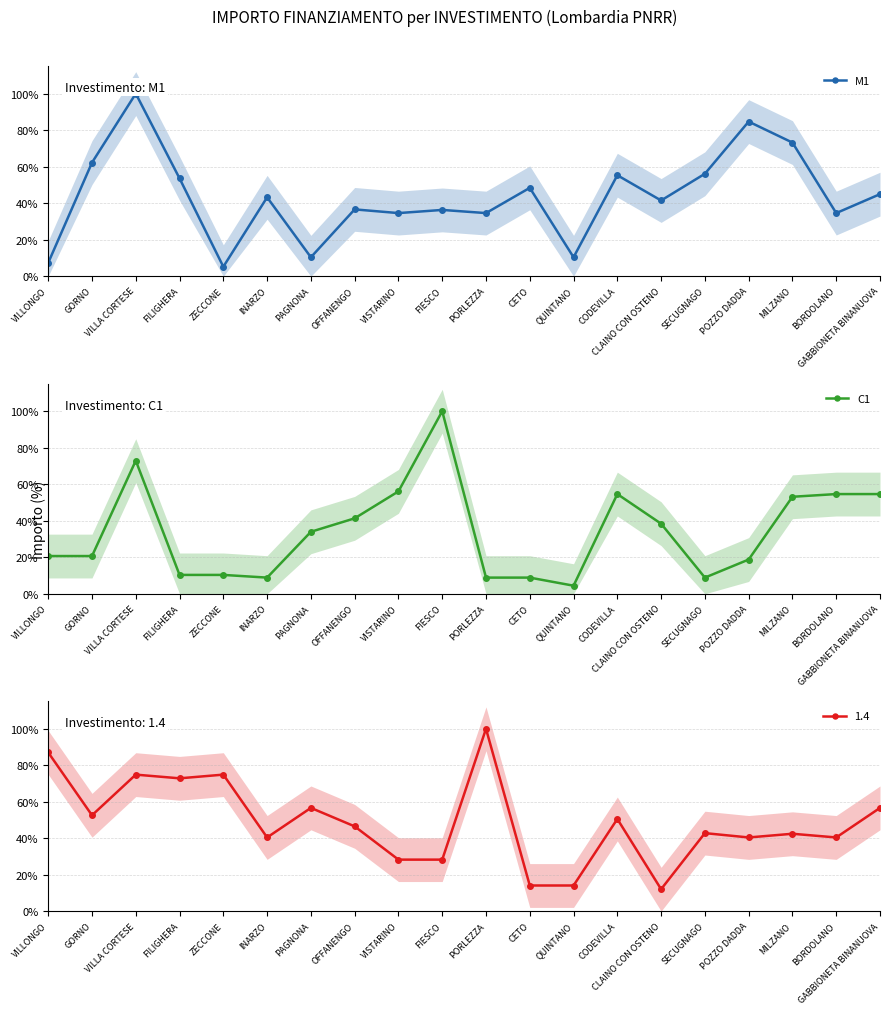

Is the value of M1 at VISTARINO greater than the value of C1 at FIESCO?

No